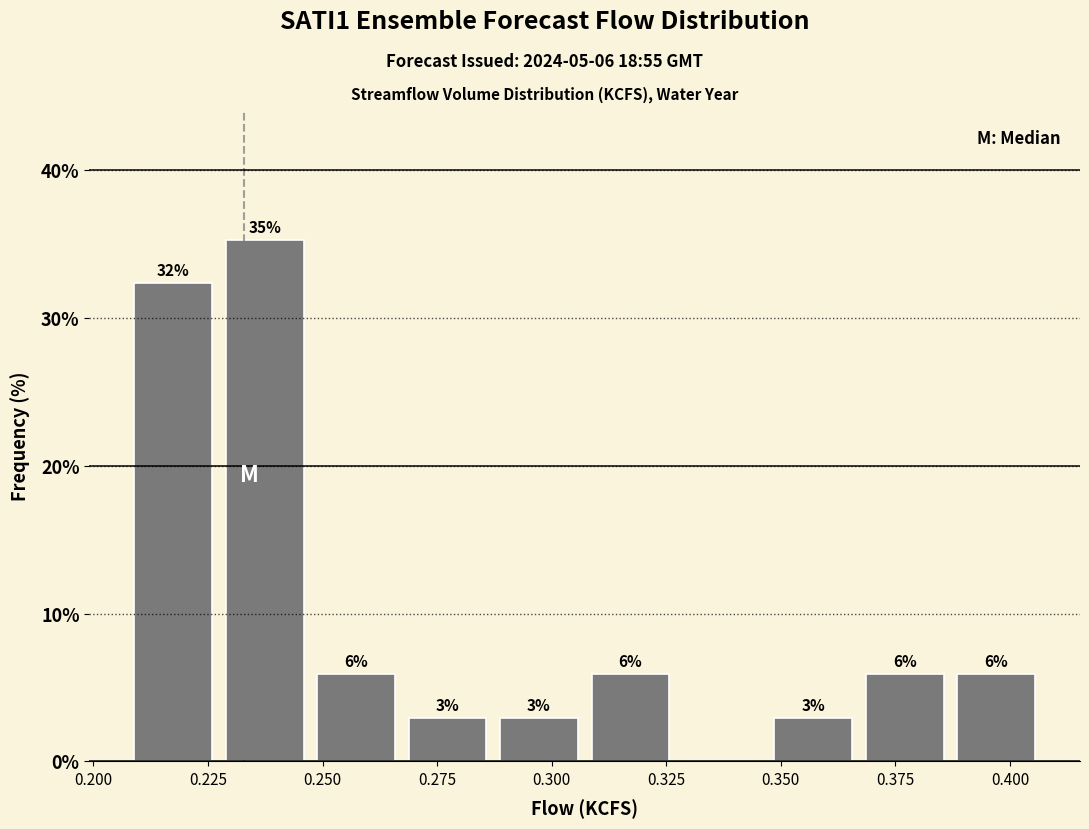

Around what value on the x-axis is the tallest bar? Give the approximate position of its centre, as read against the axis.

0.235